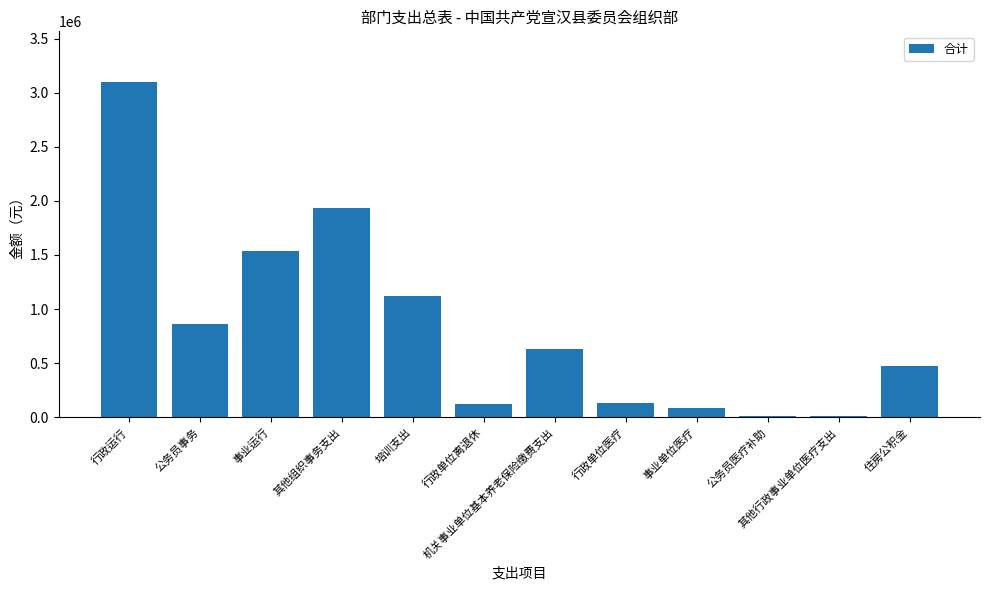

What is the greatest value displayed?

3101616